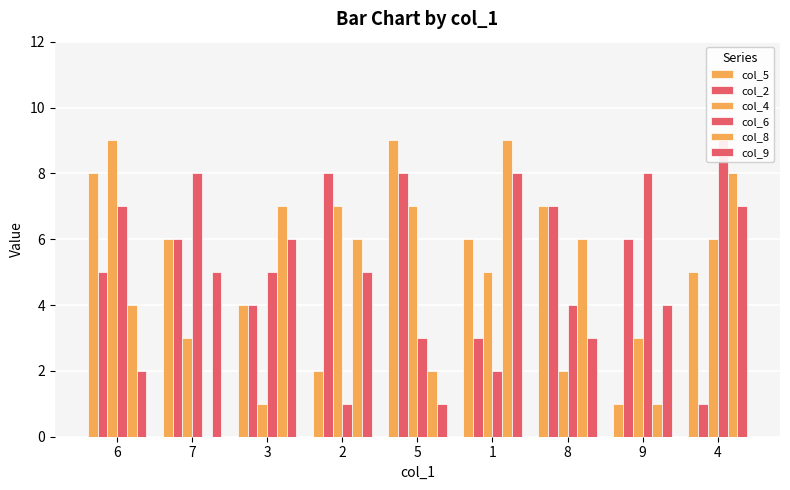

Are the bars grouped side by side (vs. stacked)?

Yes